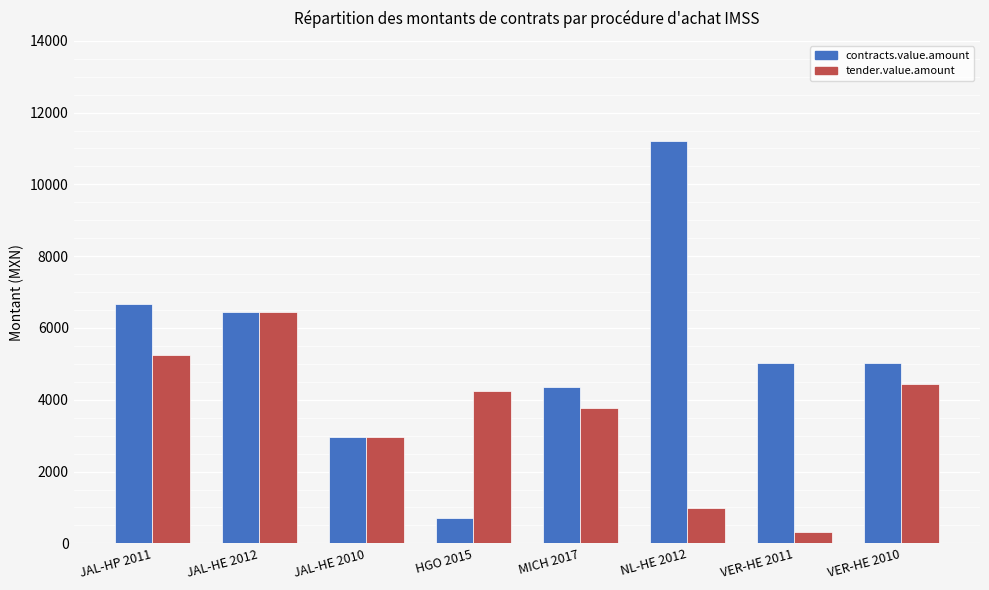

Rank the series by their maximum value, from lowest to highest.

tender.value.amount, contracts.value.amount